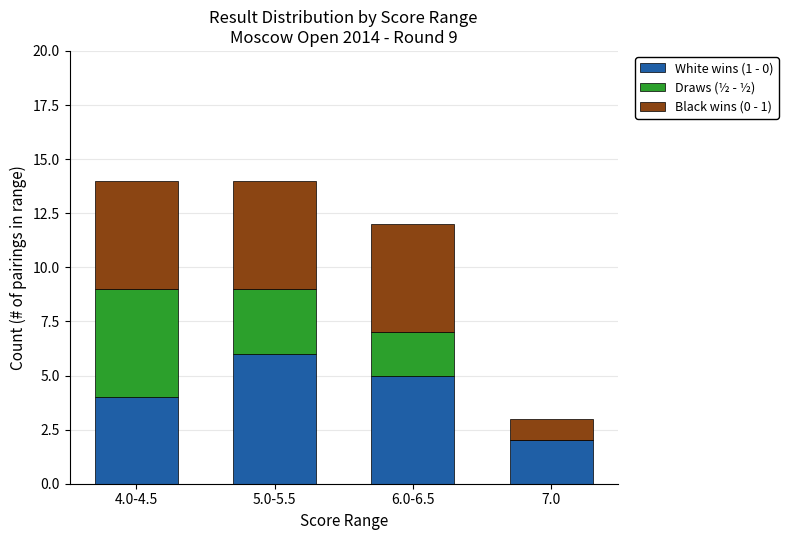

Is it true that White wins (1 - 0) equals 4 at 4.0-4.5?

True